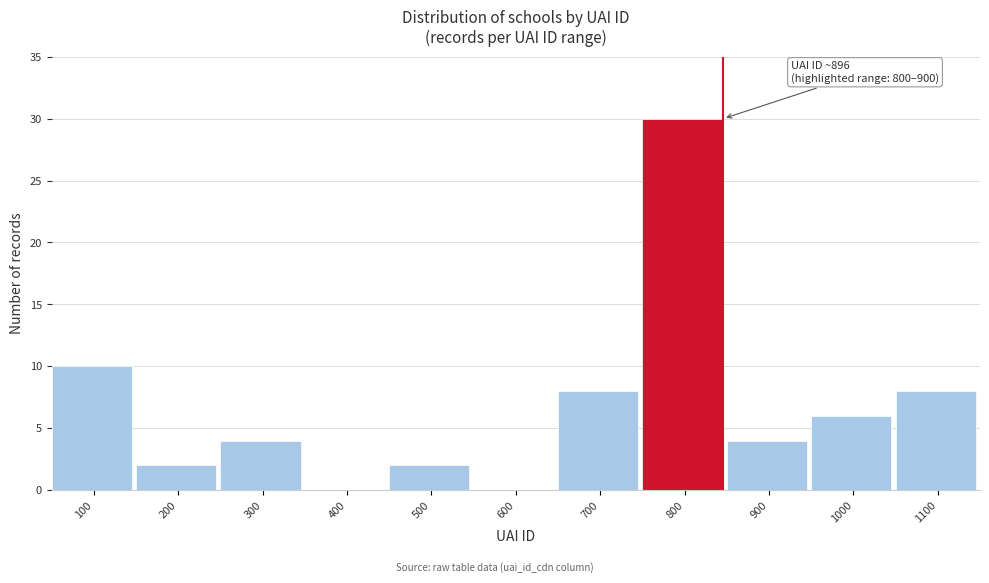

Reading right to left, transcribe all the data shown in this chart.

1100=8	1000=6	900=4	800=30	700=8	600=0	500=2	400=0	300=4	200=2	100=10